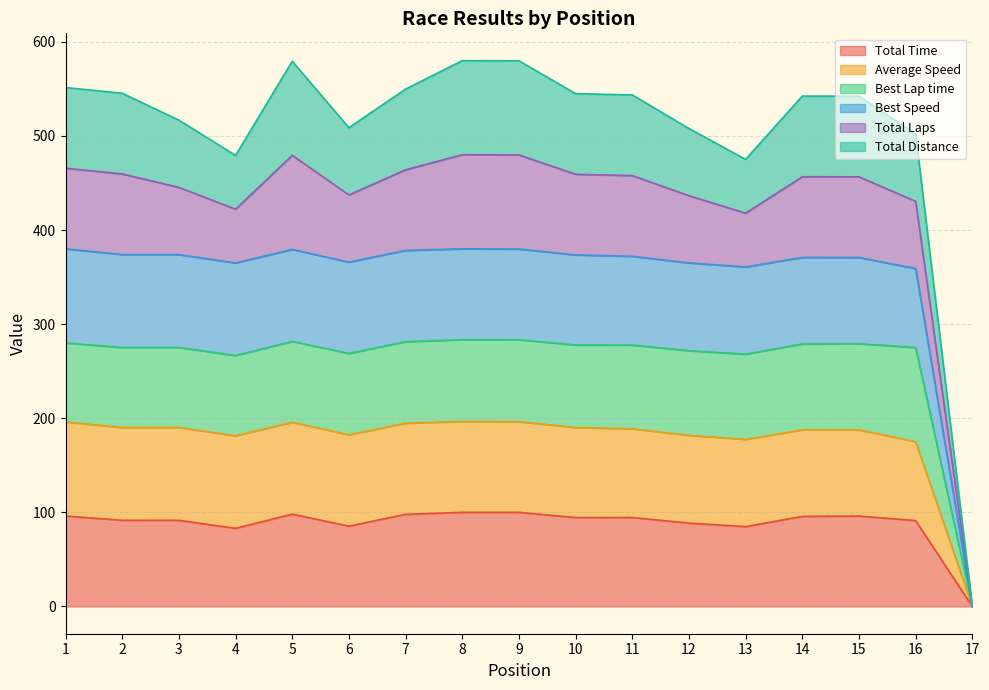

True or false: Total Time and Best Speed cross at least once.

False